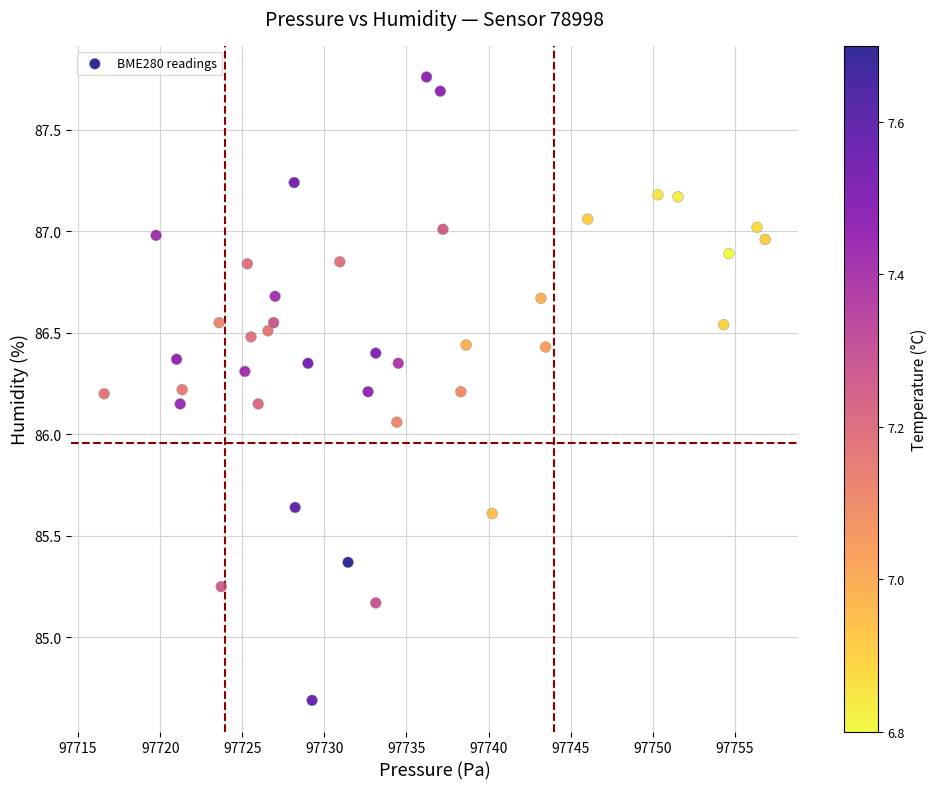

What is the range of Y values (max minus min)?

3.1